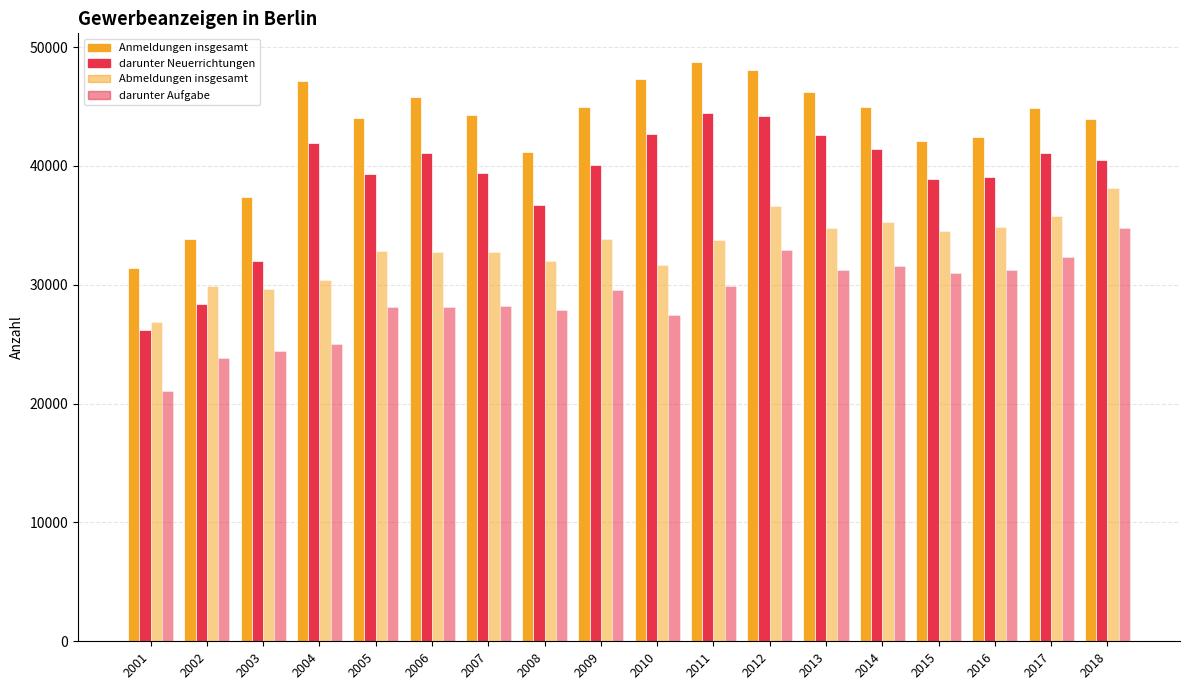

How many data points in Anmeldungen insgesamt are less than 44839?

9